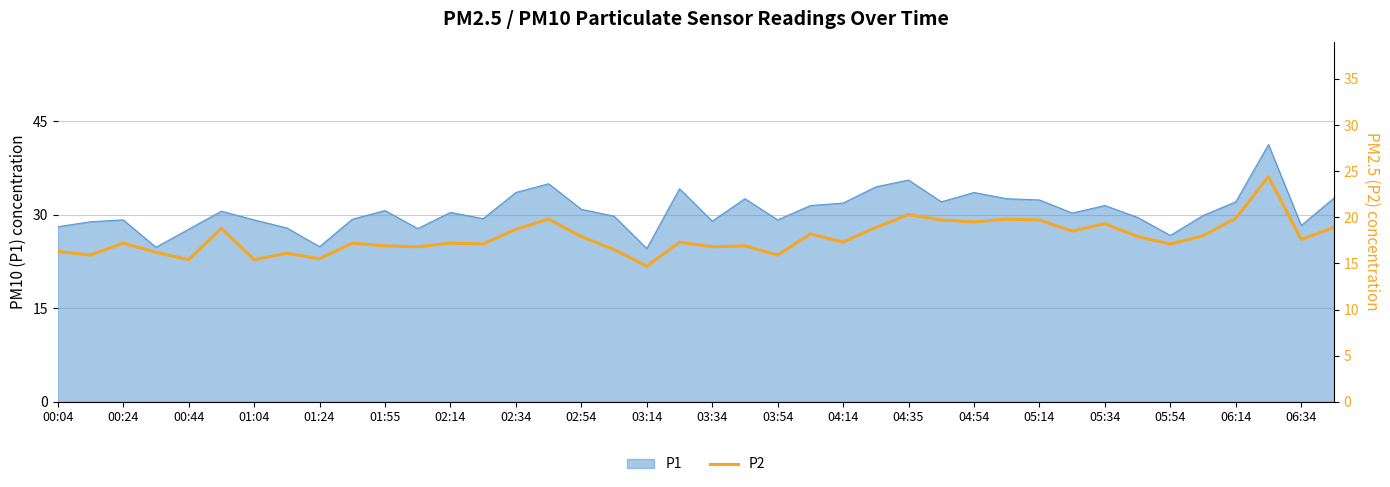

The P1 series shows 37.8 at 00:04. True or false?

False